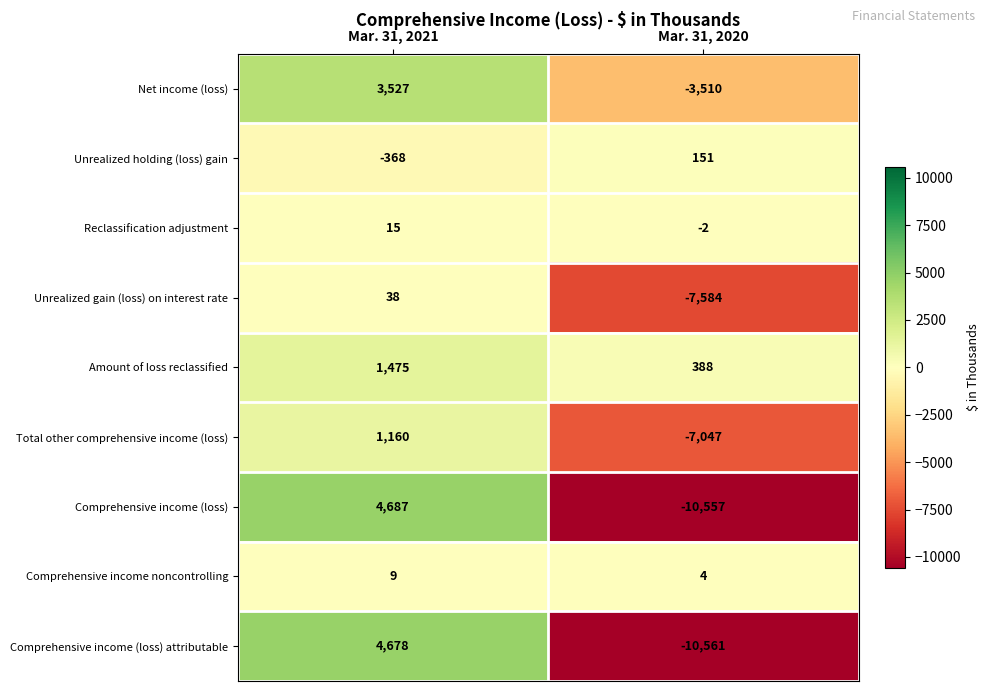

The Comprehensive income noncontrolling series shows 13 at Mar. 31, 2021. True or false?

False